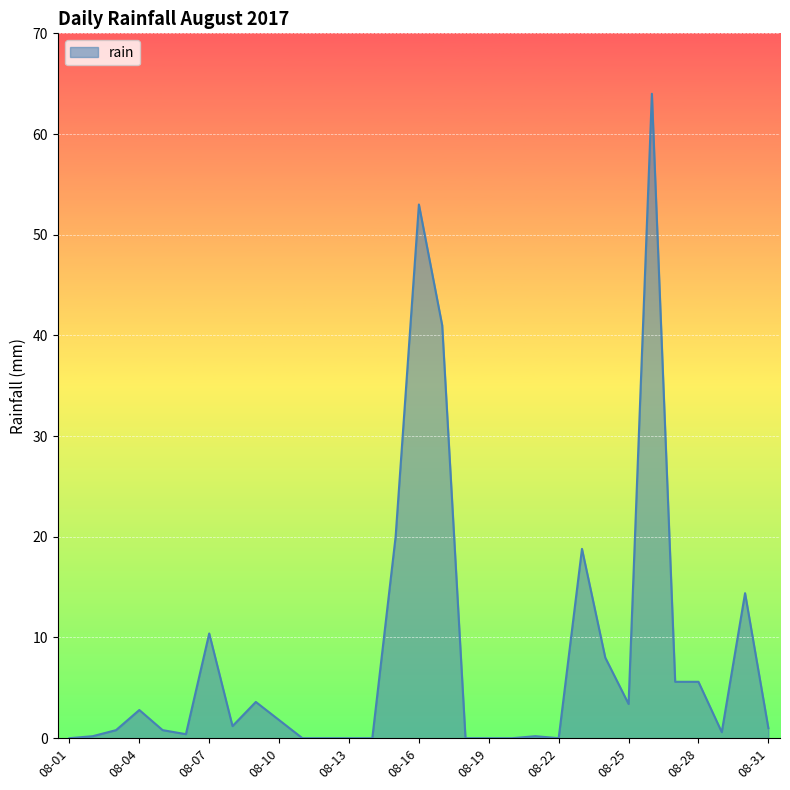

How many lines are shown in the chart?

1